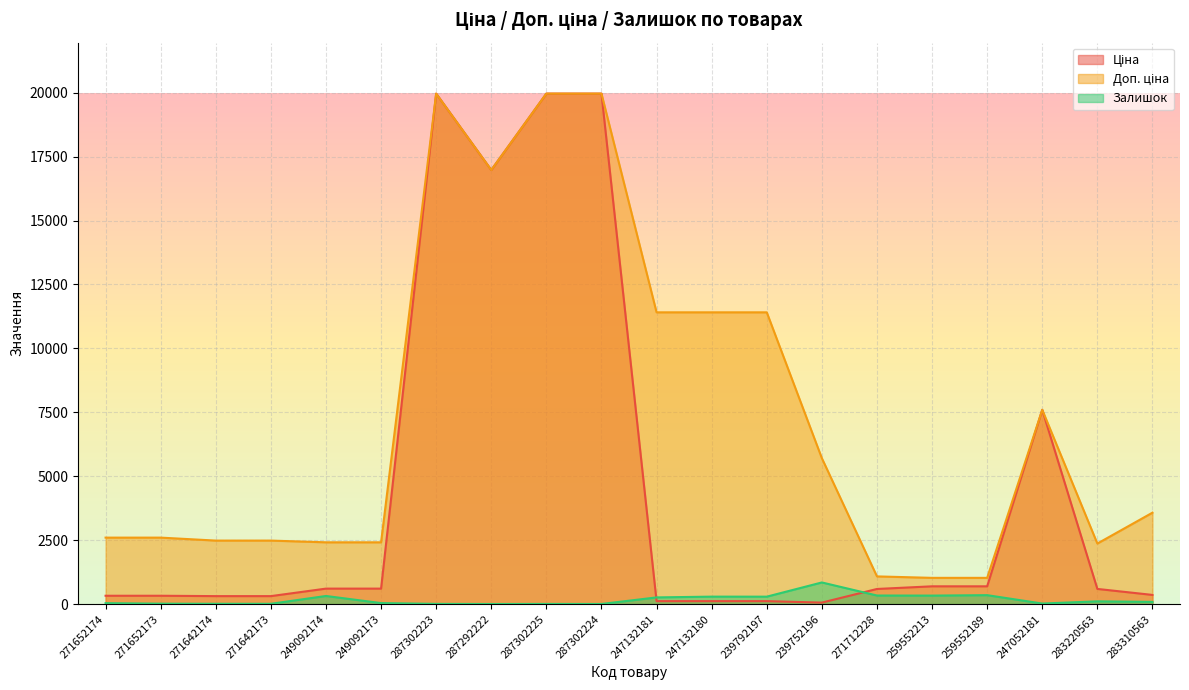

Which series has the largest total across all categories?

Доп. ціна